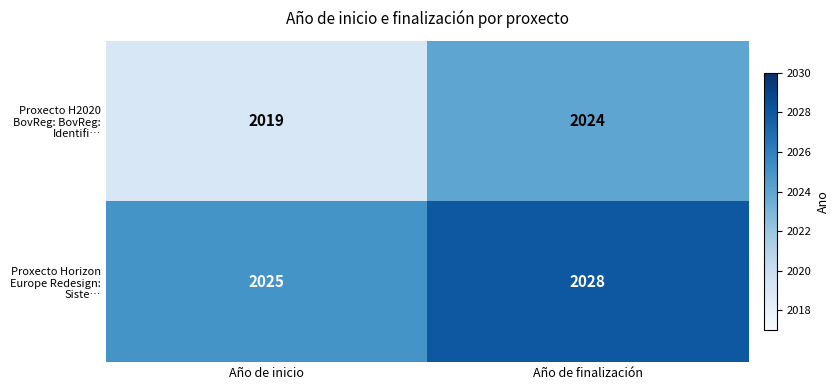

How many distinct data groups are displayed?

2